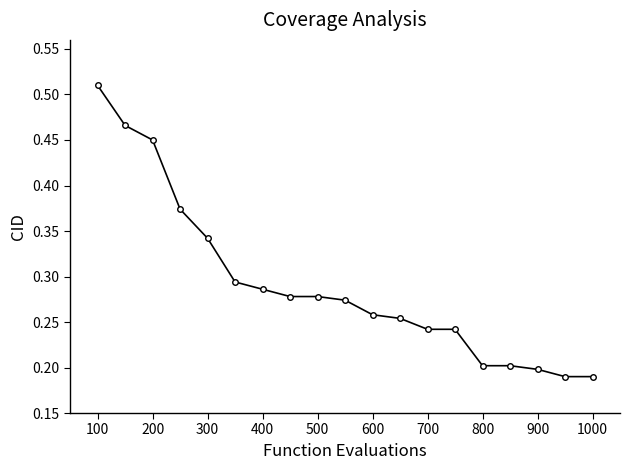

How many values are between 0 and 1?

19